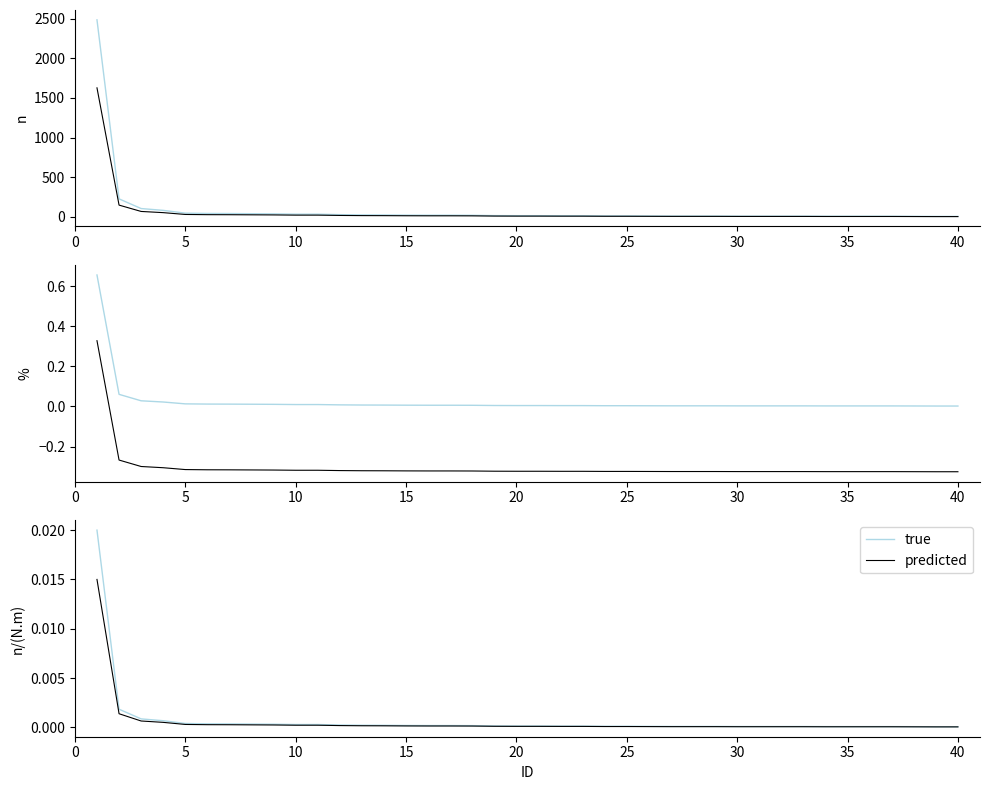

What is the value of the % shifted point at the 33rd from the left?

-0.3